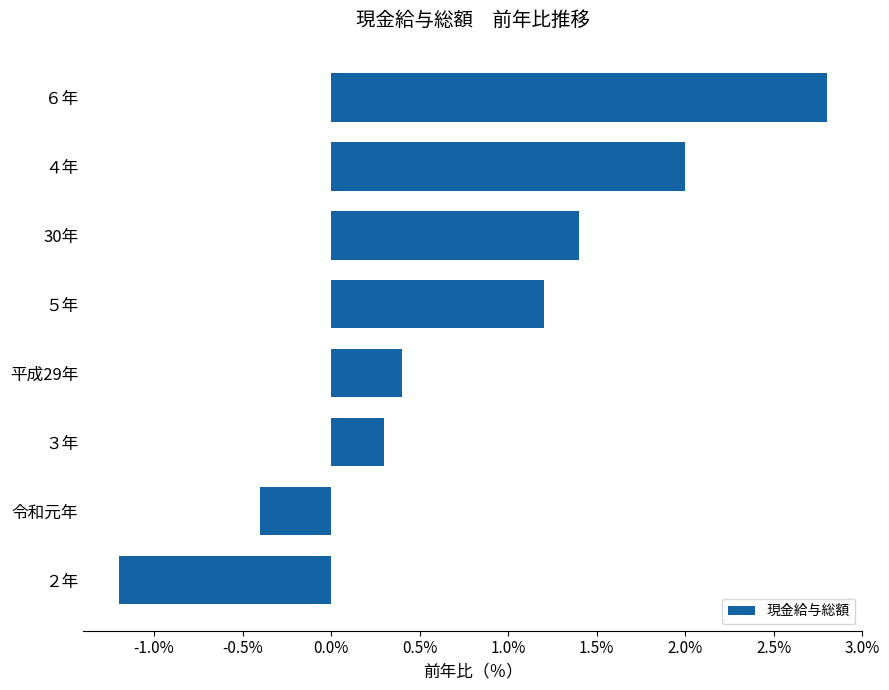

Is it true that the value at ４年 is 2.0?

True